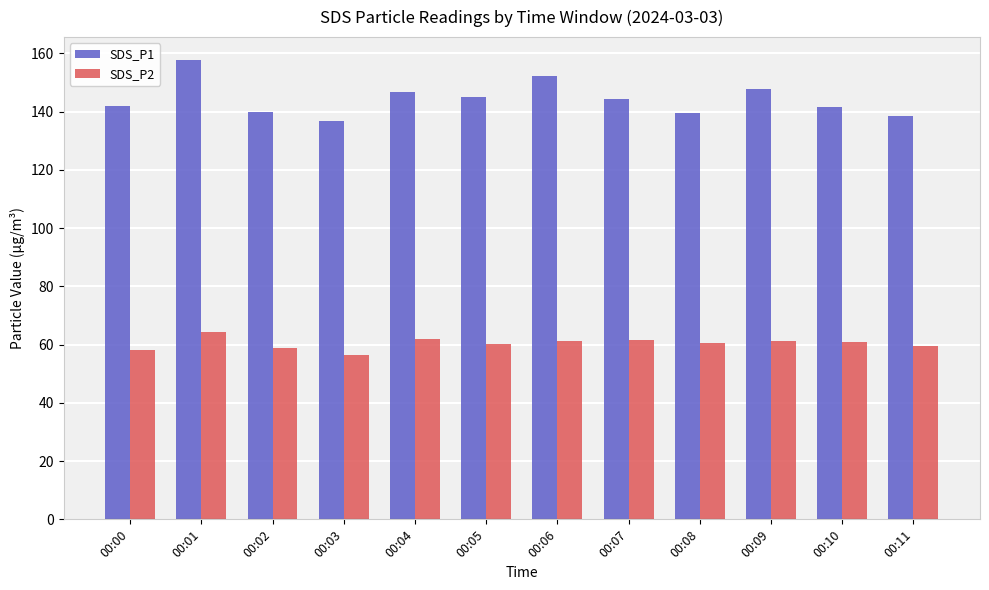

How many distinct data groups are displayed?

2